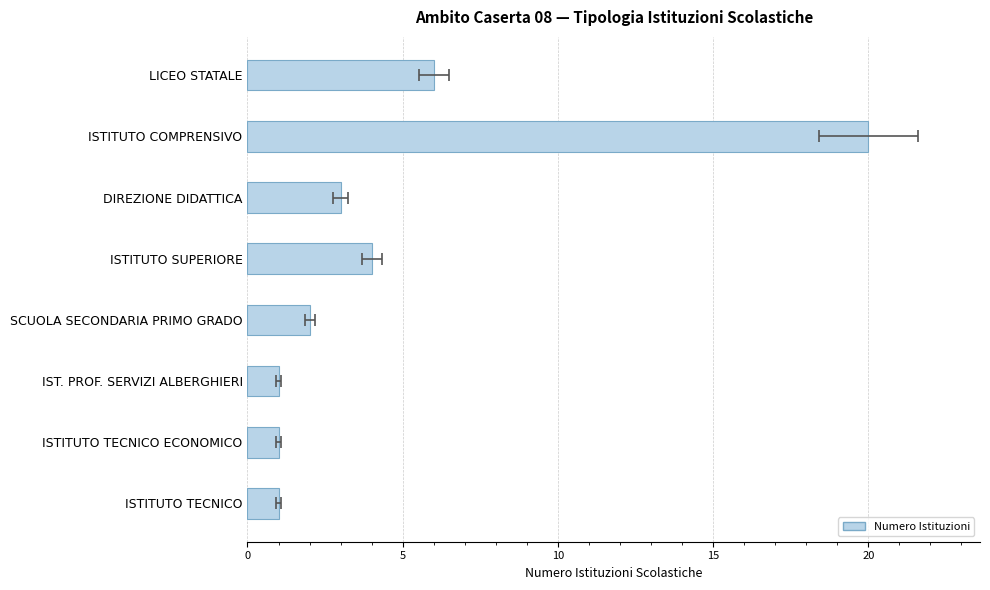

What is the difference between the maximum and minimum values?

19